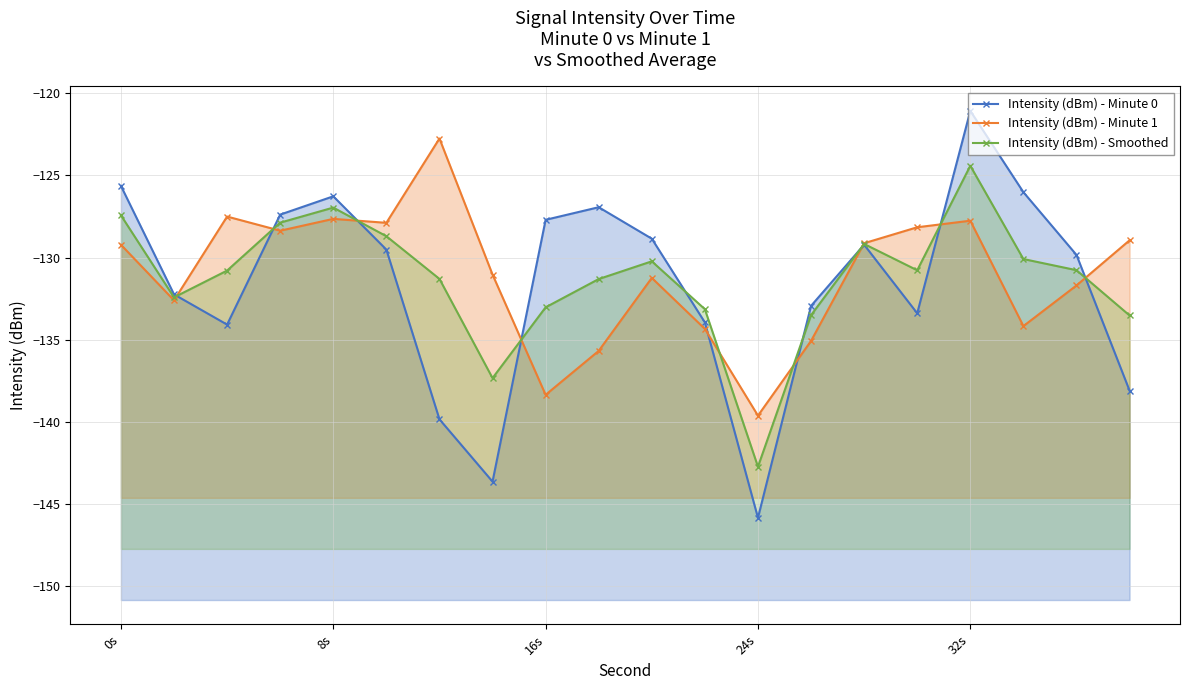

What is the minimum value shown in the chart?

-145.8